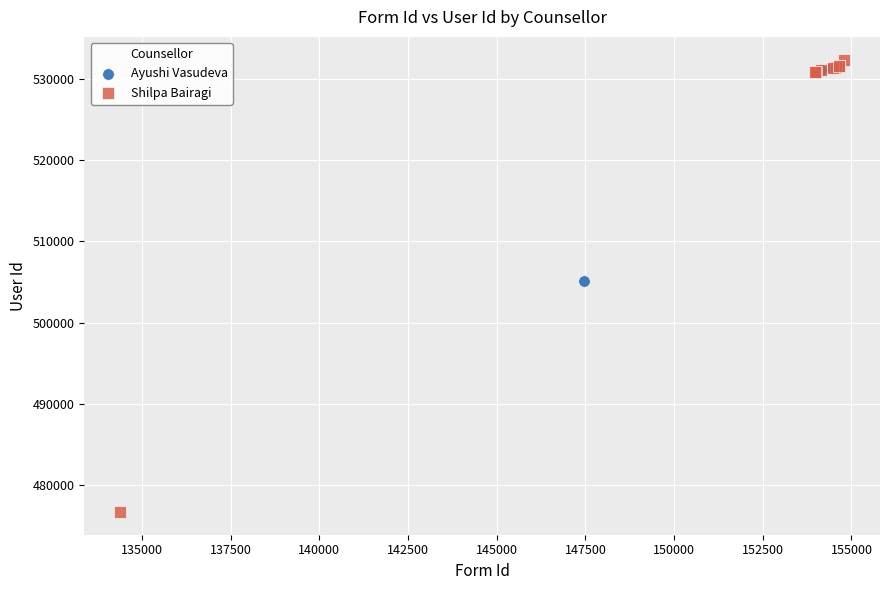

Which series has the widest spread of Y values?

Shilpa Bairagi